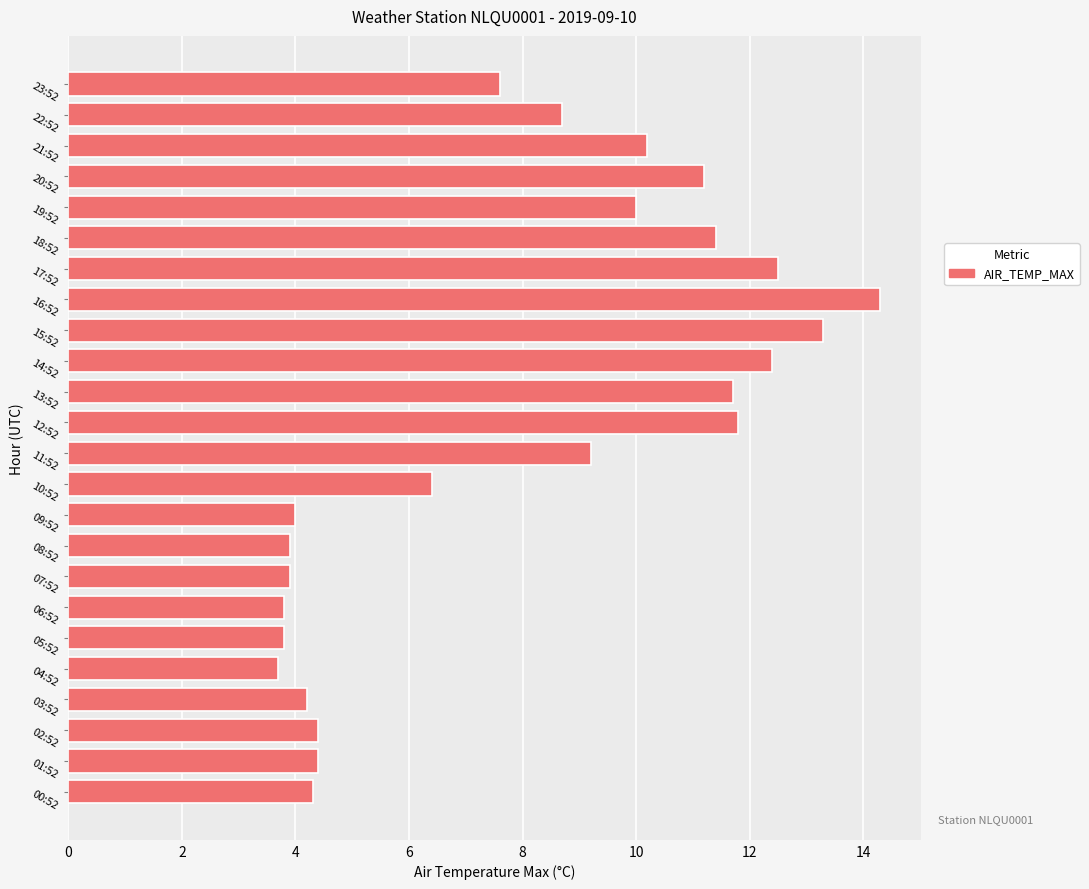

What is the sum of all values?

191.1